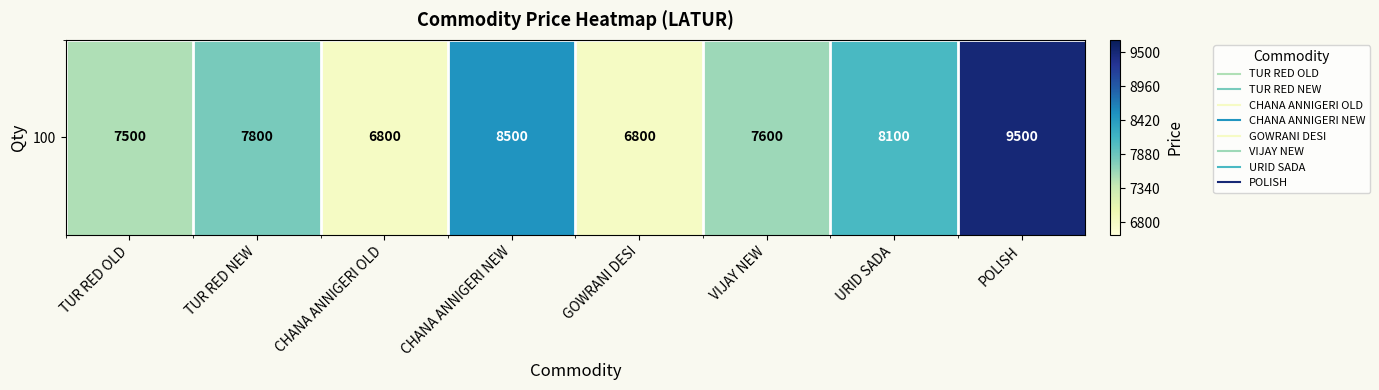

Which label corresponds to the largest value in the chart?

POLISH